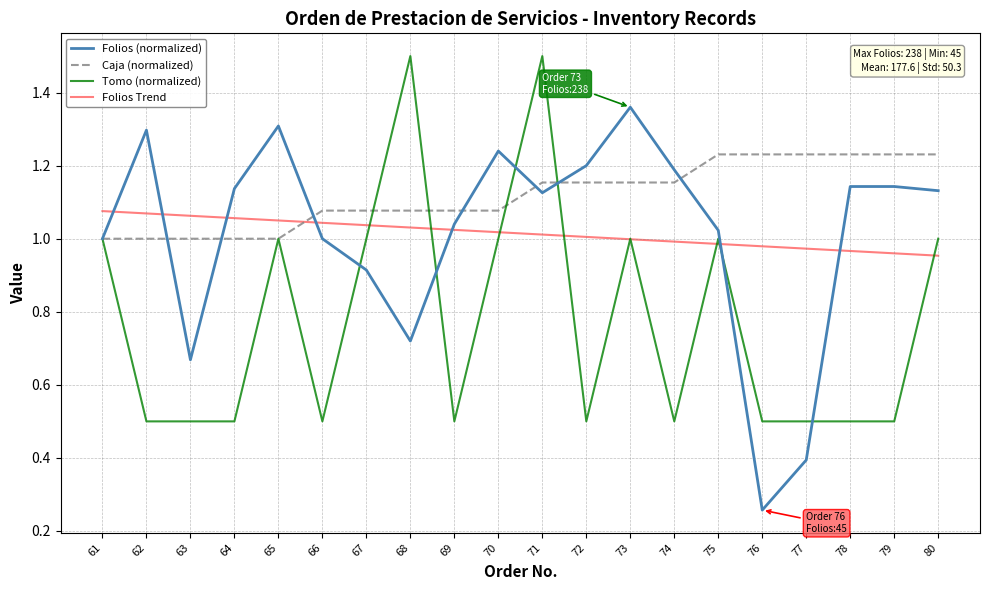

At how many categories does at least one series exceed 1?

20